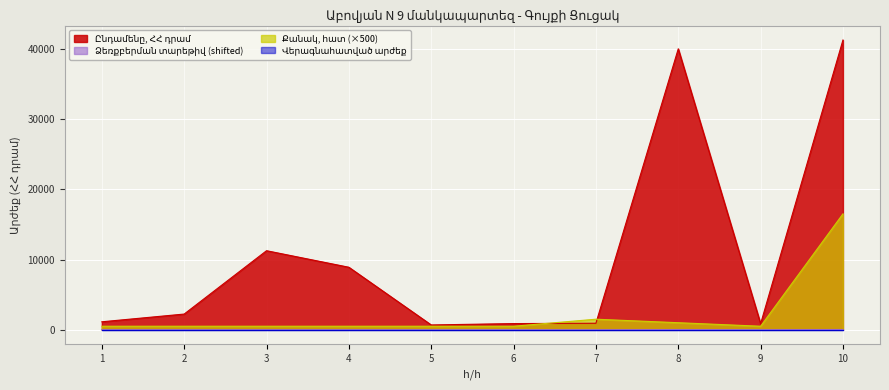

Reading left to right, list all the values displayed in this chart.

Ընդամենը, ՀՀ դրամ: 1=1132	2=2233	3=11253	4=8898	5=681	6=877	7=924	8=40000	9=854	10=41250
Ձեռքբերման տարեթիվ: 1=9	2=9	3=9	4=9	5=9	6=18	7=7	8=29	9=11	10=32
Քանակ, հատ: 1=500	2=500	3=500	4=500	5=500	6=500	7=1500	8=1000	9=500	10=16500